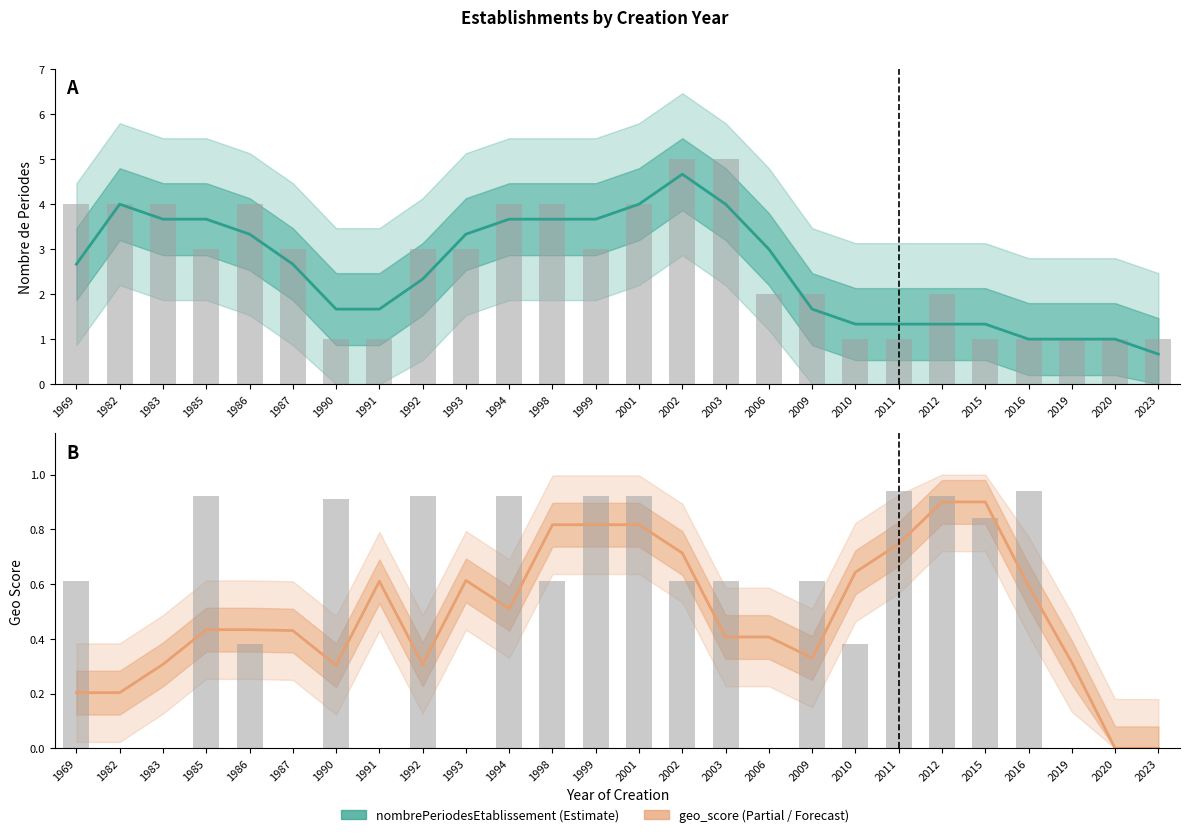

What is the total value across all series at 1969?

2.9